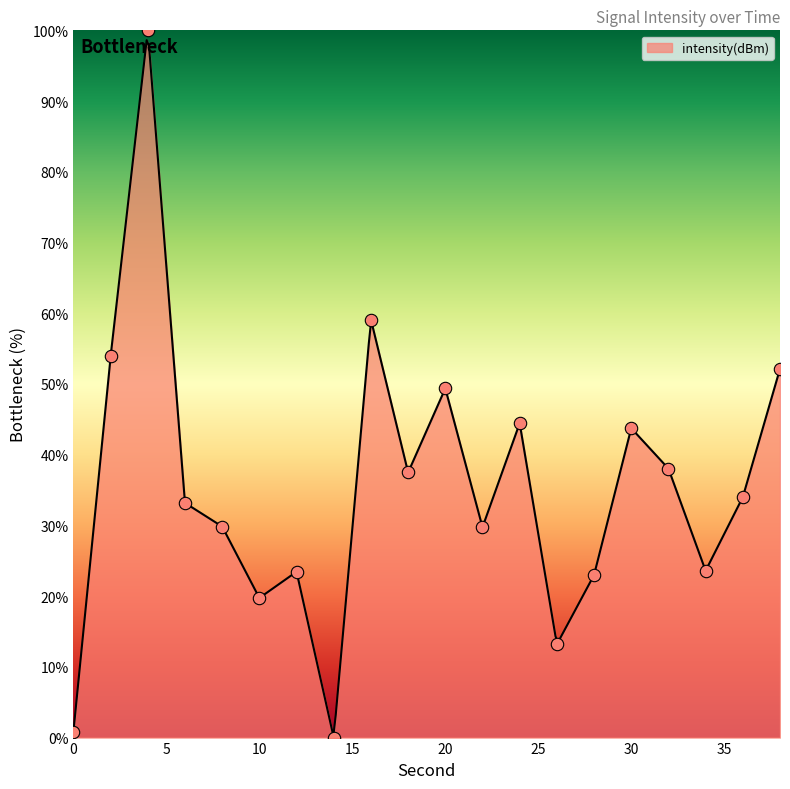

What is the change in value from 10 to 20?

+29.6